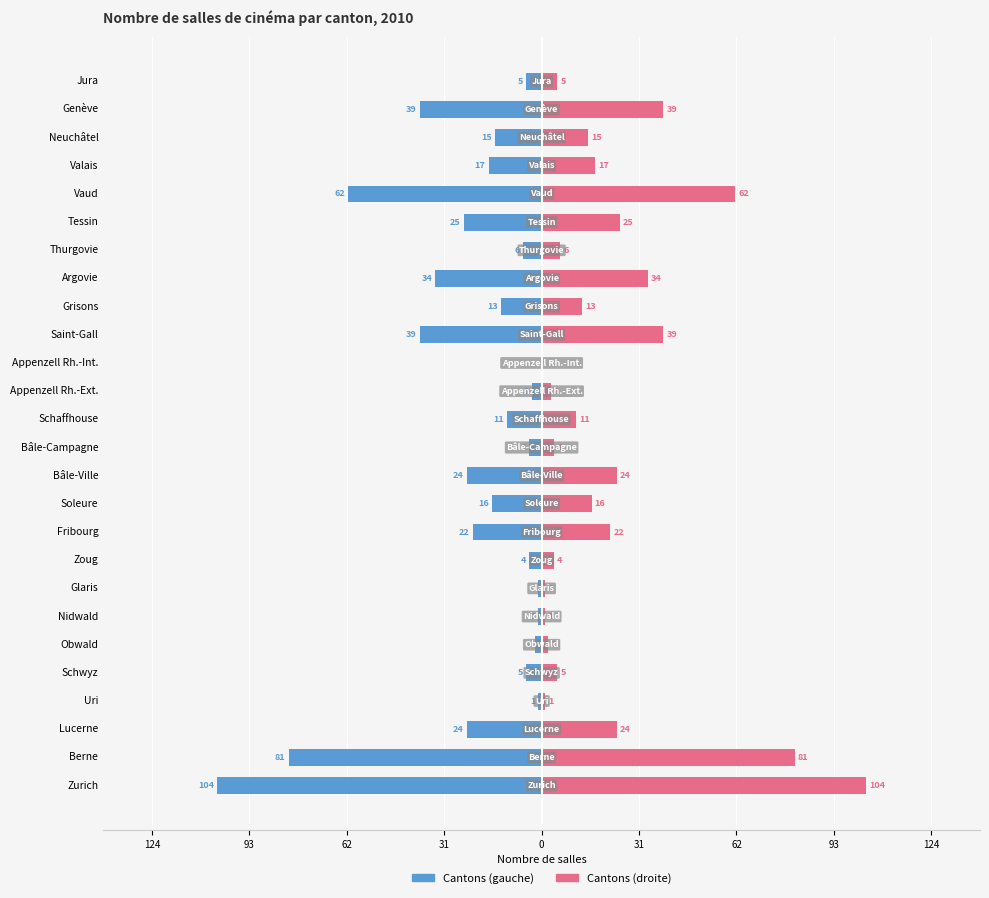

Reading left to right, list all the values displayed in this chart.

Male: -104	-81	-24	-1	-5	-2	-1	-1	-4	-22	-16	-24	-4	-11	-3	0	-39	-13	-34	-6	-25	-62	-17	-15	-39	-5
Female: 104	81	24	1	5	2	1	1	4	22	16	24	4	11	3	0	39	13	34	6	25	62	17	15	39	5